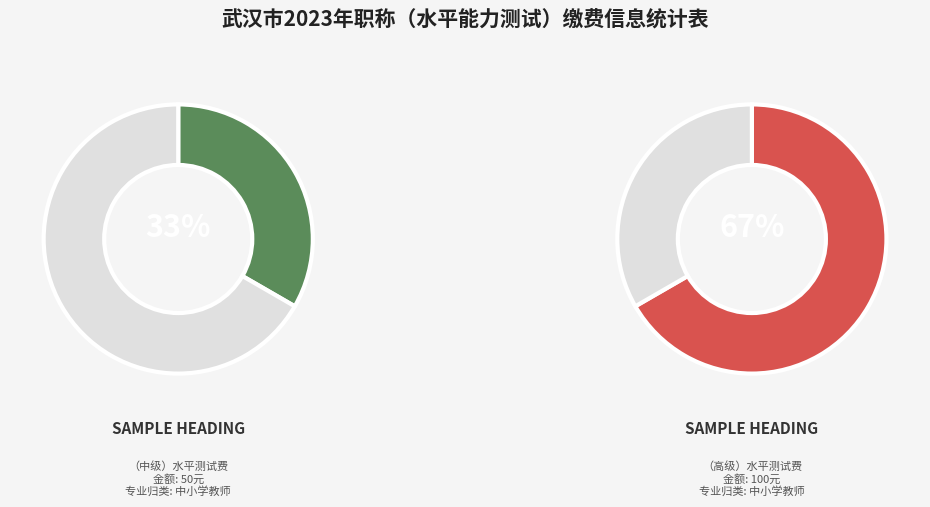

Is there any slice that represents more than half of the pie?

Yes